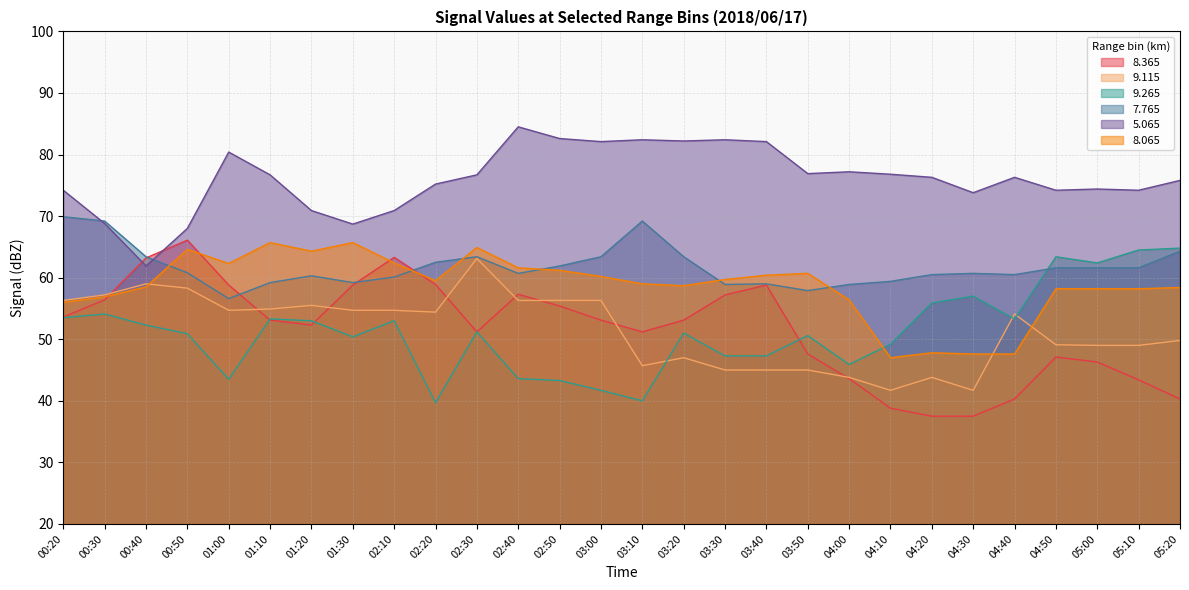

Where do 5.065 and 7.765 first cross each other?

00:20 and 00:30